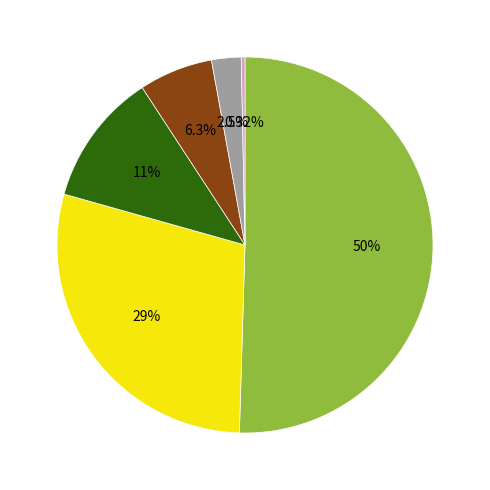

Count the number of slices in the pie.

6